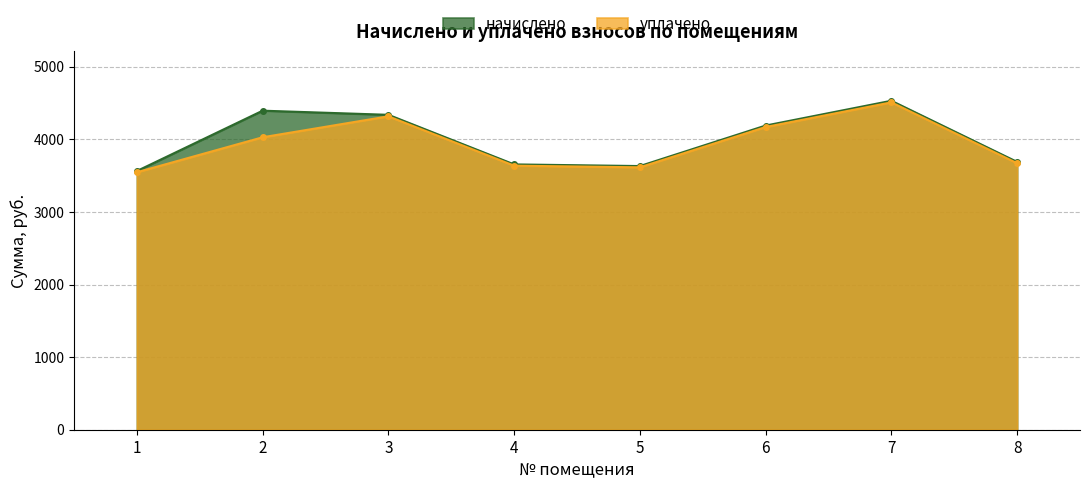

How many lines are shown in the chart?

2